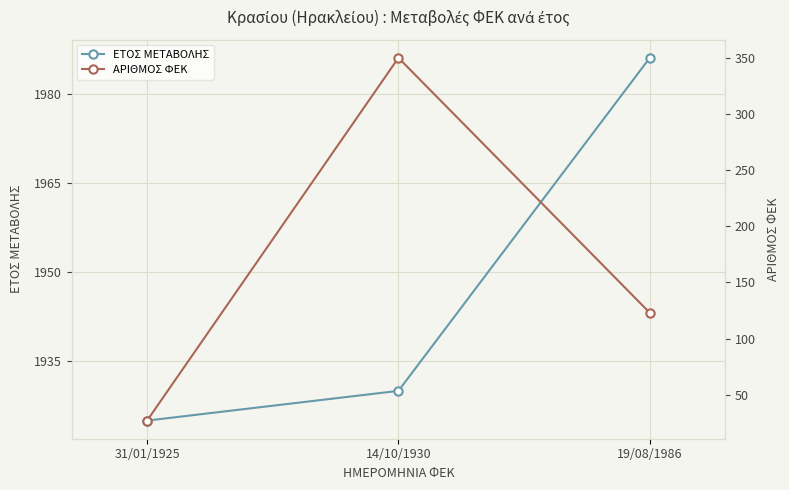

What is the sum of the ΕΤΟΣ ΜΕΤΑΒΟΛΗΣ values at 31/01/1925 and 14/10/1930?

3855